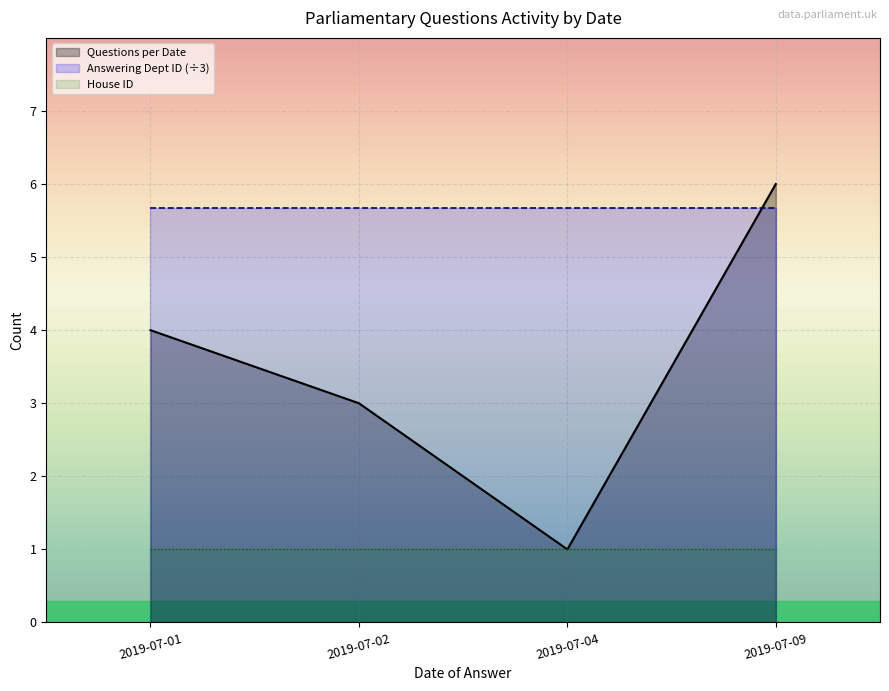

How many data points does each series have?

4